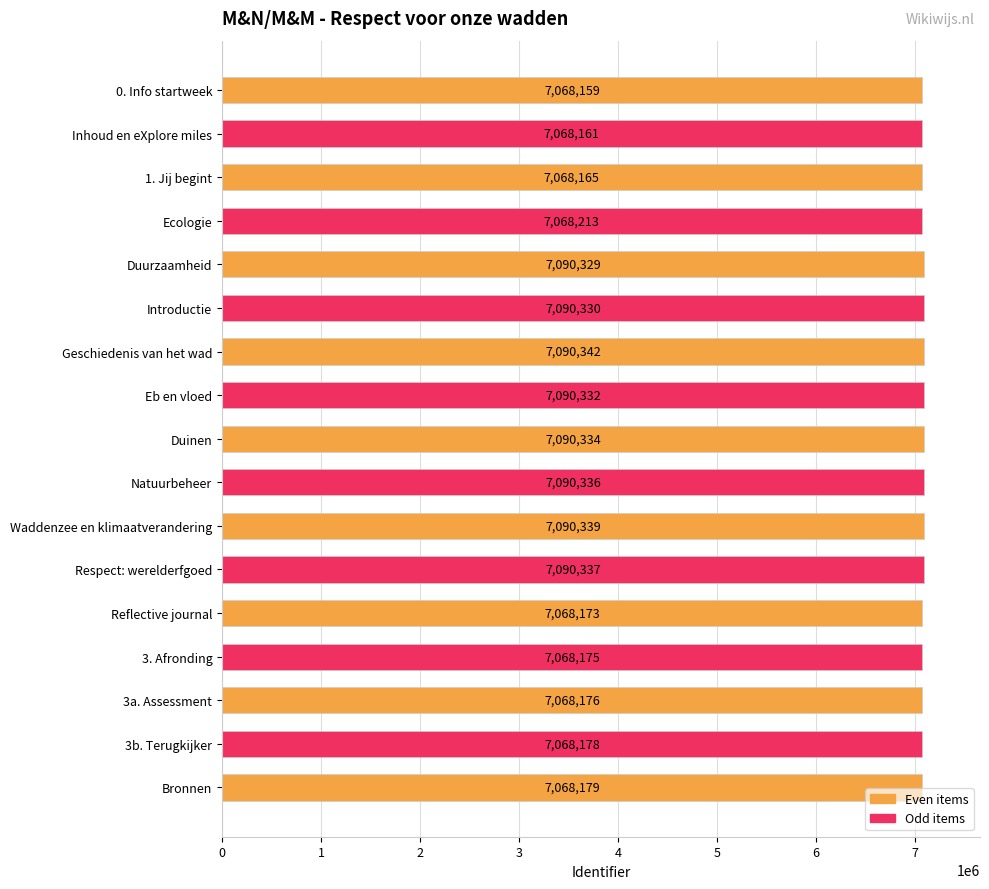

The value at Eb en vloed is 2613300. True or false?

False